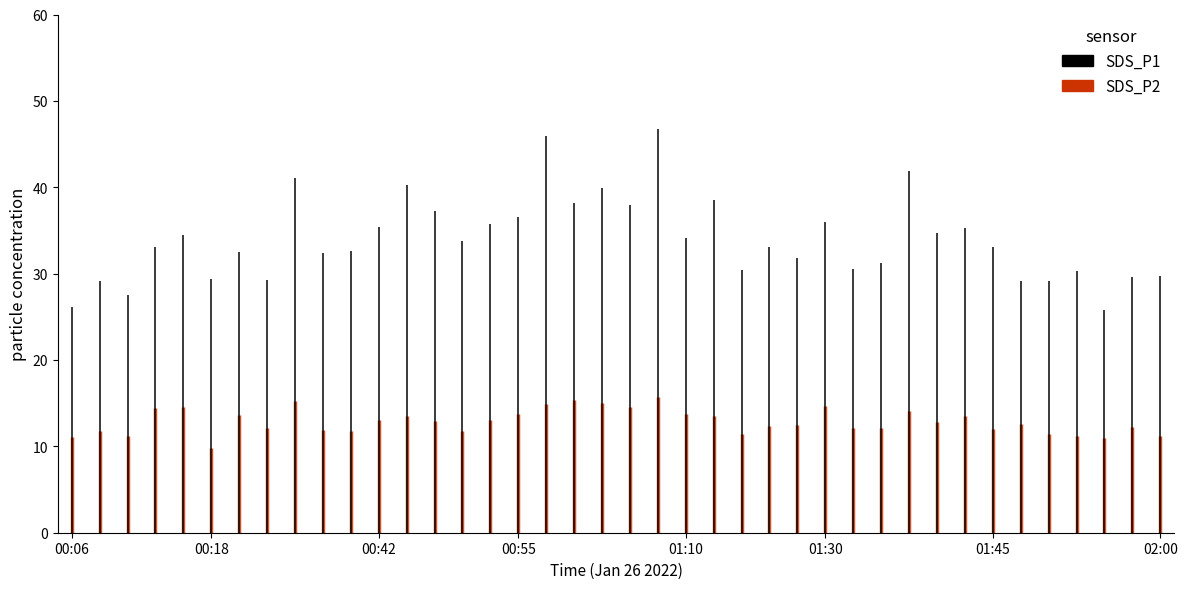

Is it true that SDS_P2 equals 4.3 at 00:08?

False